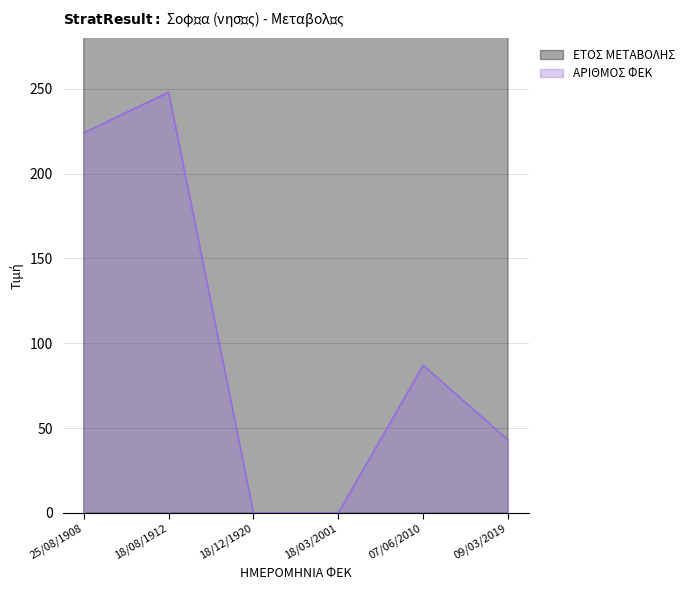

In ΑΡΙΘΜΟΣ ΦΕΚ, how many points are higher than both neighbors (excluding endpoints)?

2